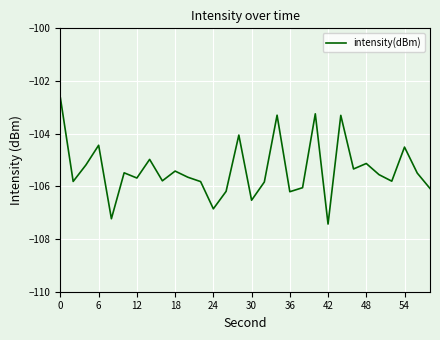

What is the smallest value displayed?

-107.4